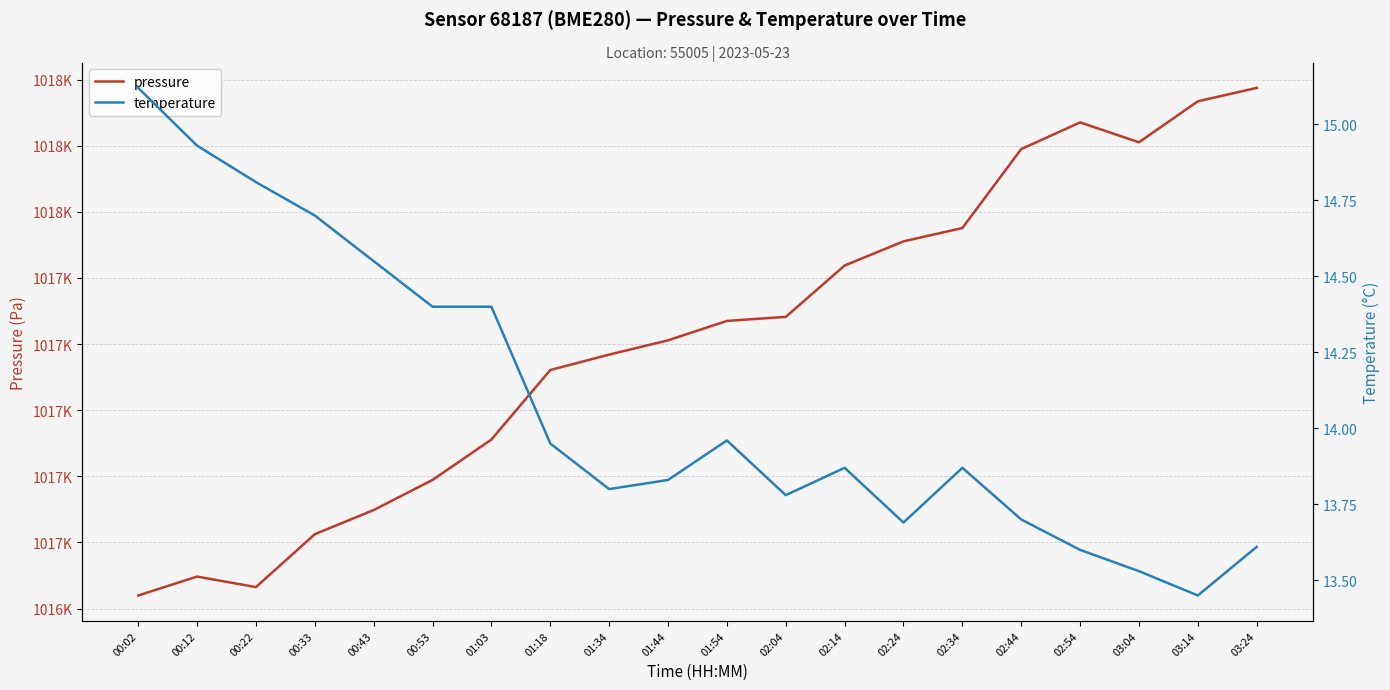

True or false: temperature has more than 0 interior local peaks.

True